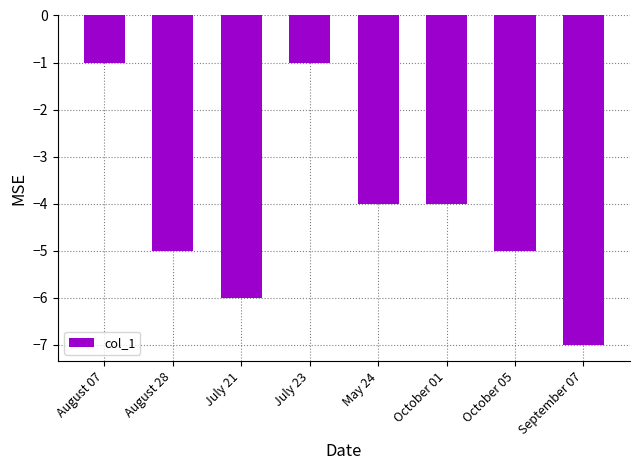

At which category does the chart reach its minimum across all series?

September 07